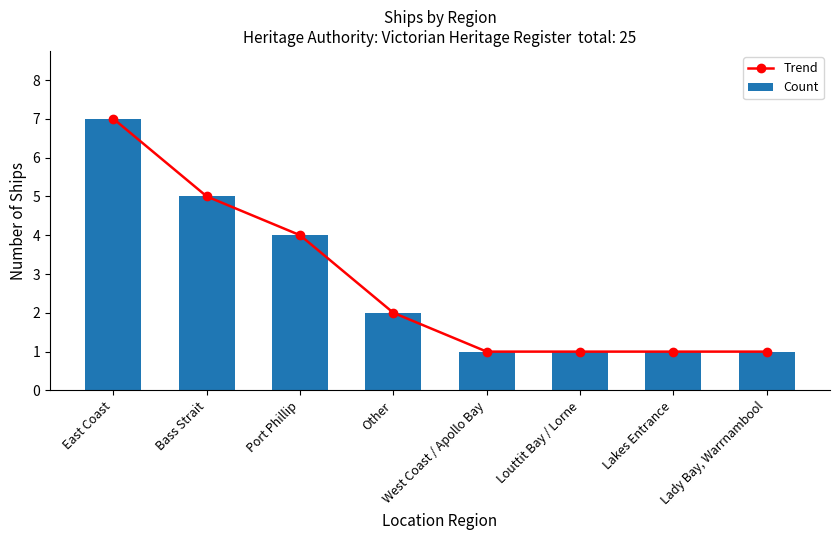

What position from the right is Louttit Bay / Lorne?

3